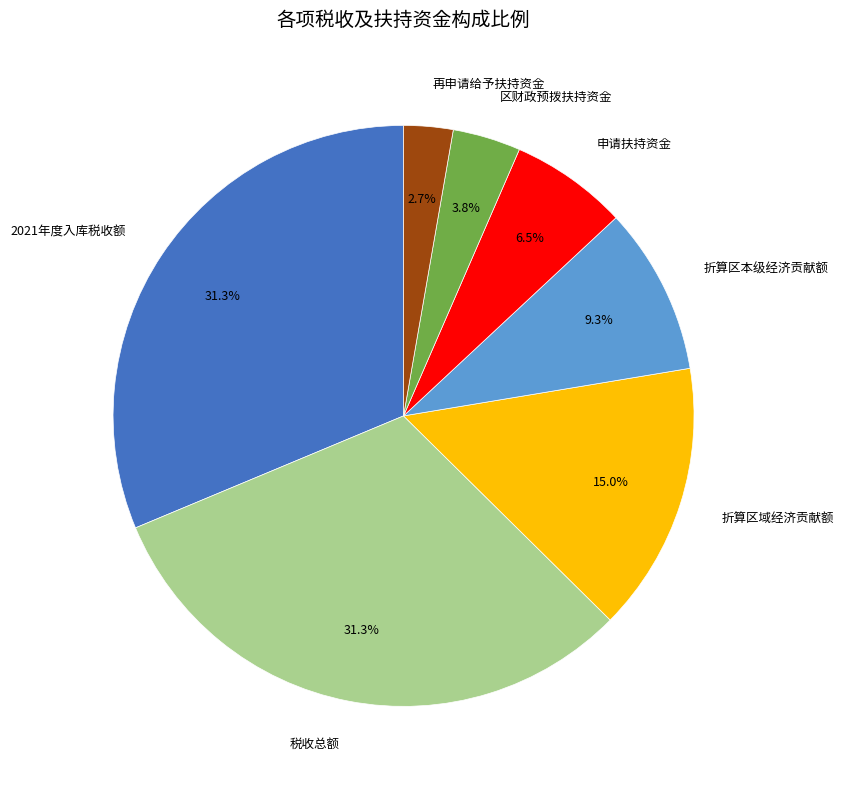

Is it true that 2021年度入库税收额 is 23% of the pie?

False